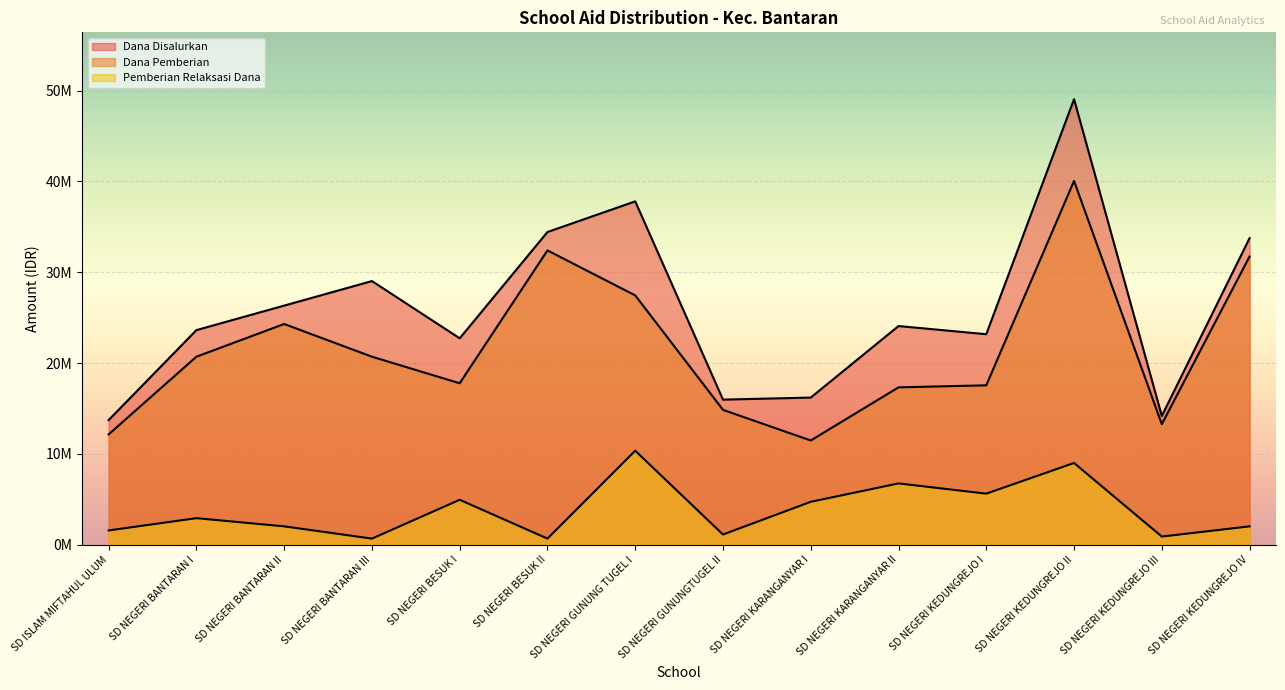

What is the total value across all series at SD NEGERI KEDUNGREJO IV?

67500000